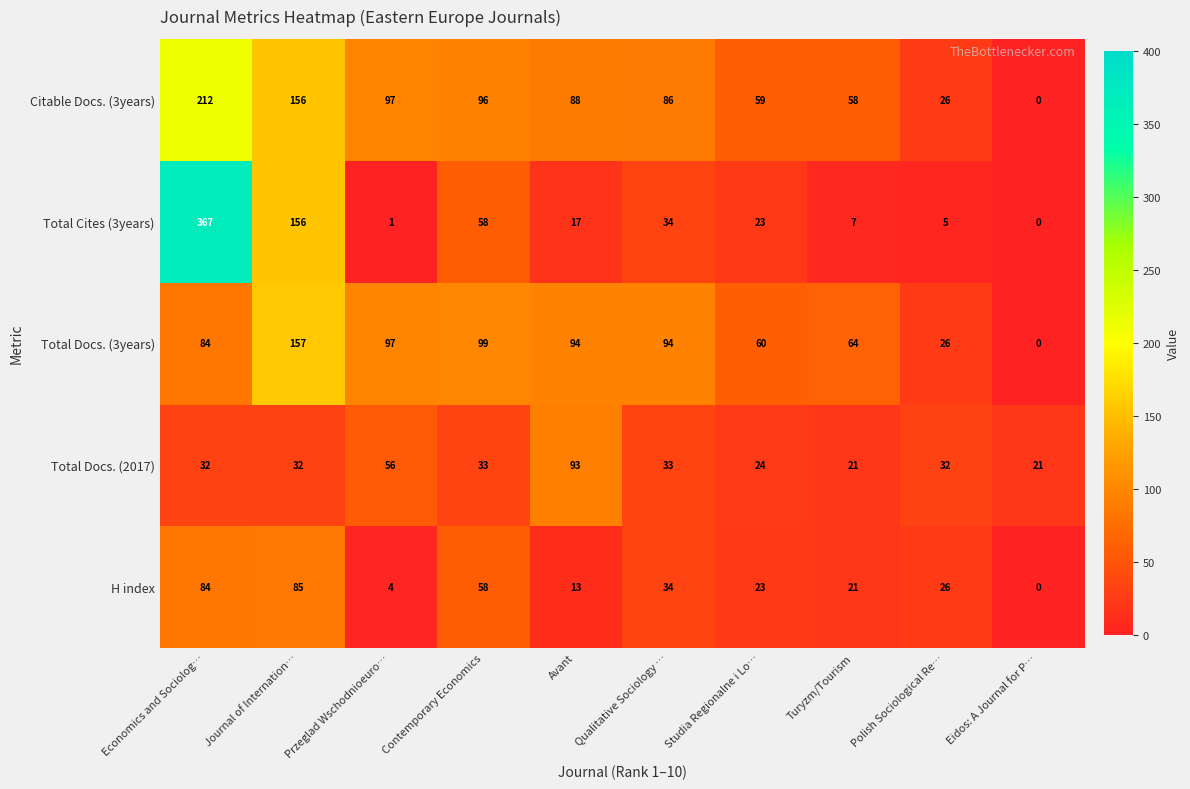

At which label is Total Cites (3years) closest to 183?

Journal of Internation…